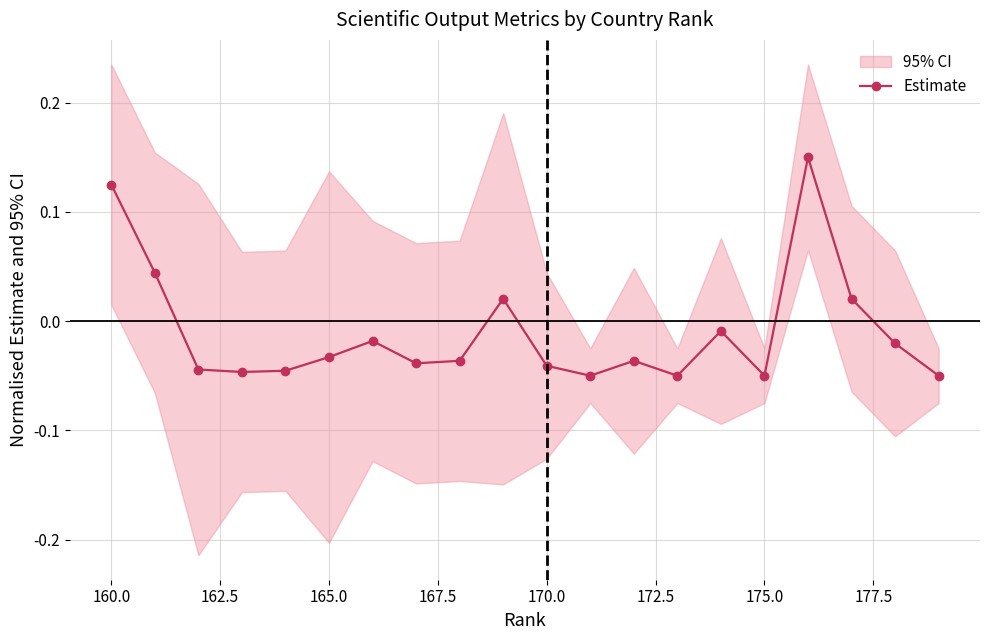

How many points are lower than both their immediate neighbors (excluding endpoints)?

5